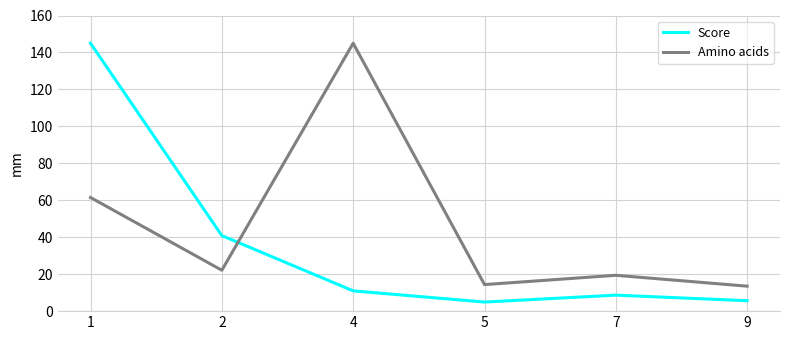

At which label is Amino acids closest to 79?

1